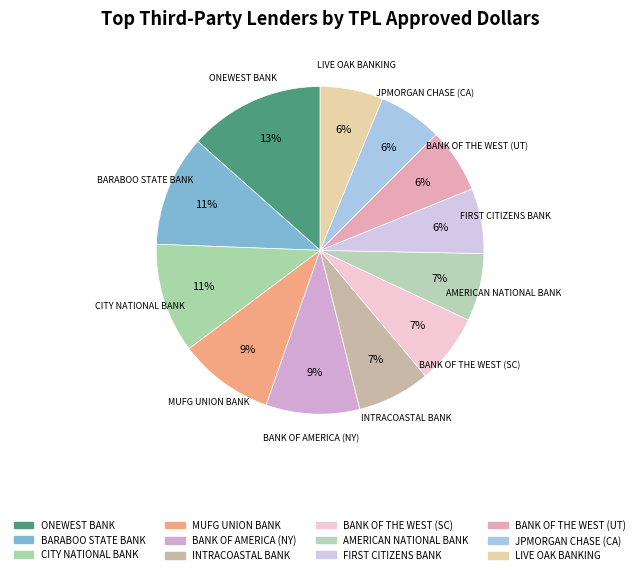

True or false: INTRACOASTAL BANK accounts for 13% of the total.

False